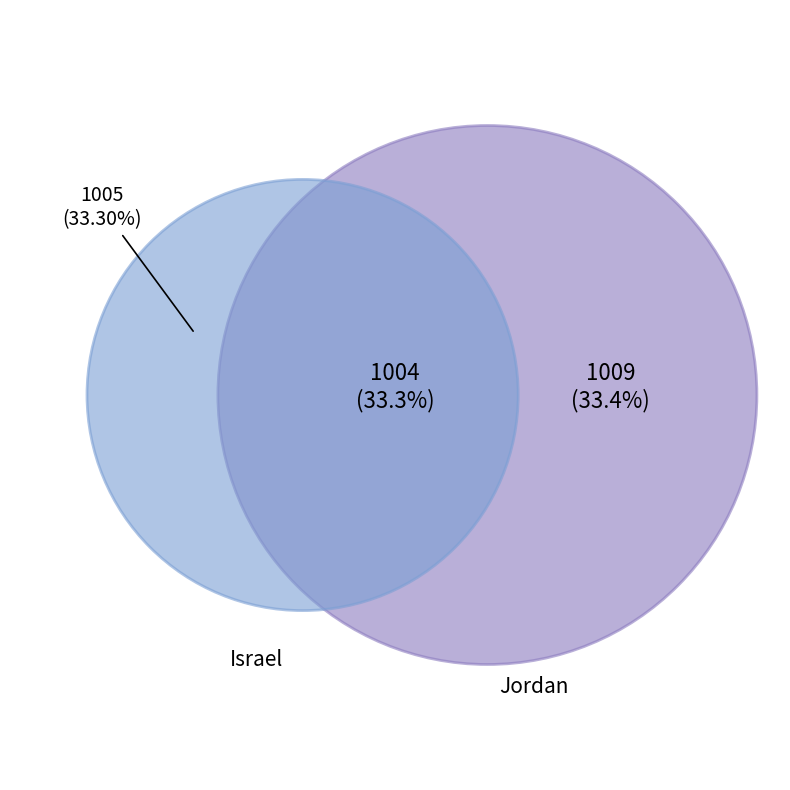

Approximately how many times larger is the value at Jordan compared to Israel?

1.0